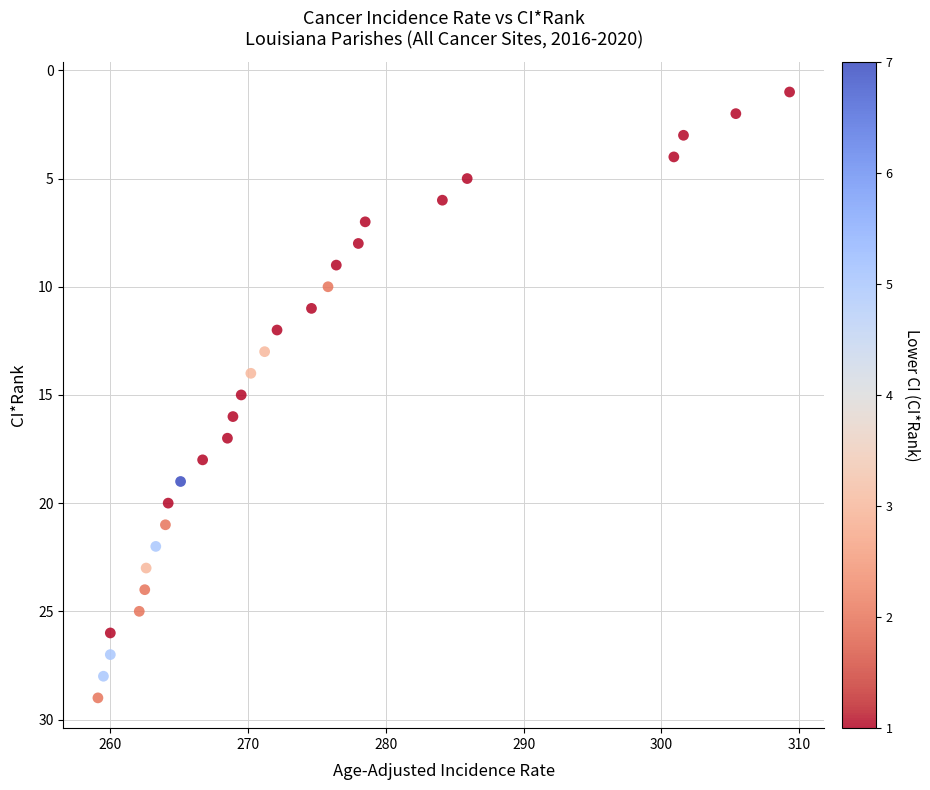

What is the range of Y values (max minus min)?

28